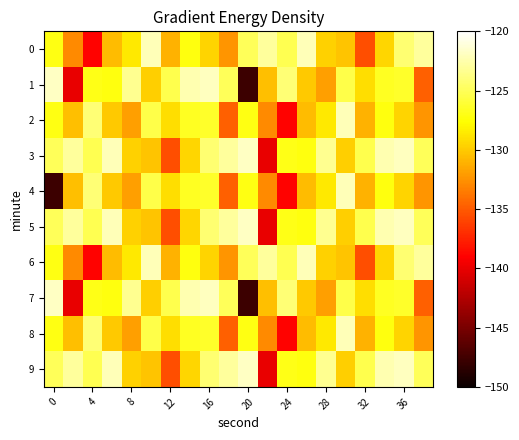

How many series are shown in this chart?

10